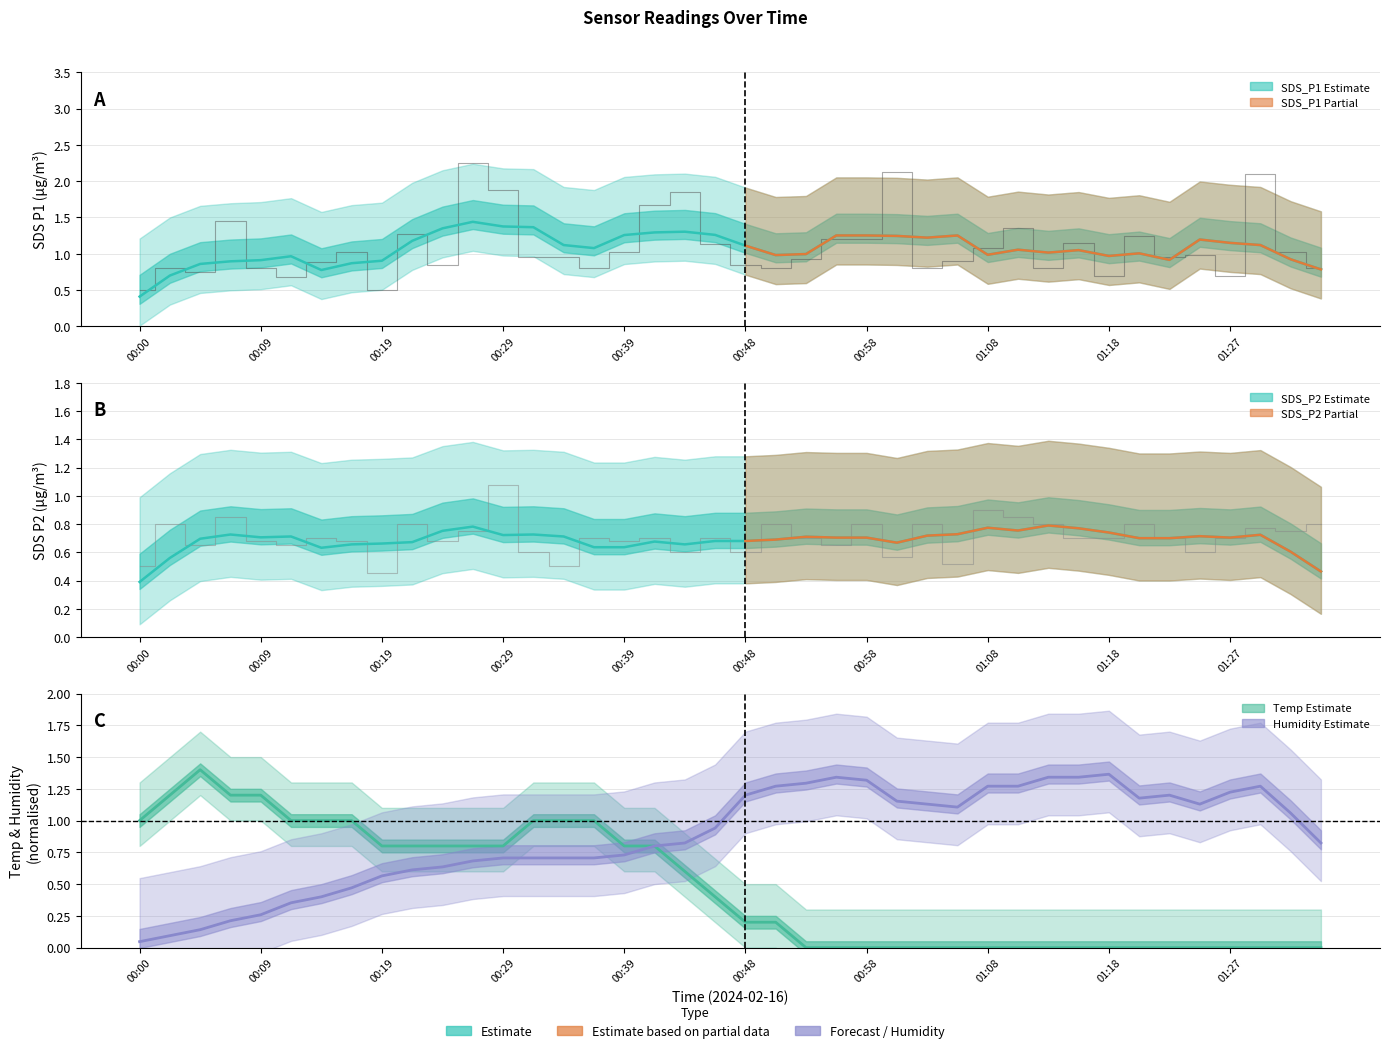

Does the chart display data point markers on the line(s)?

No